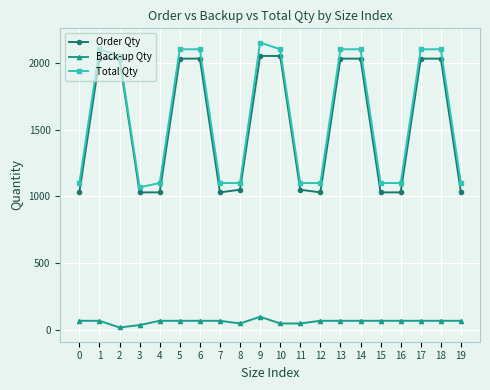

Which series changed the most between 10 and 15?

Order Qty